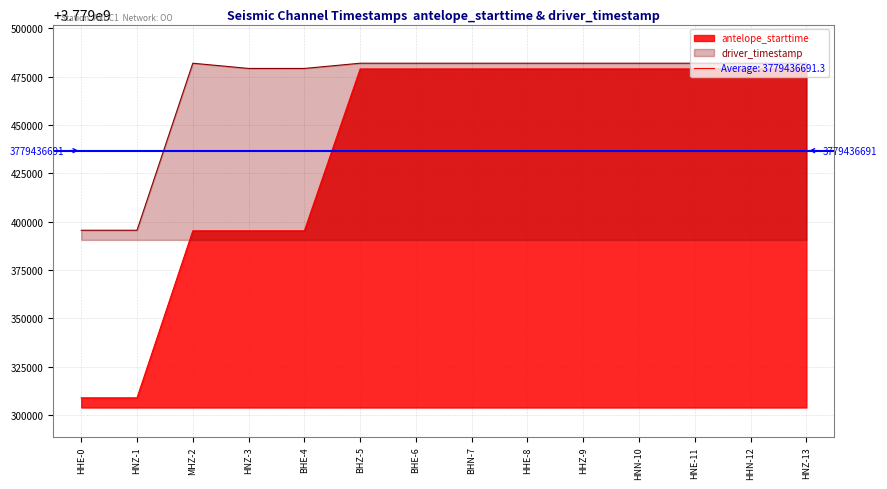

True or false: antelope_starttime and driver_timestamp cross at least once.

False